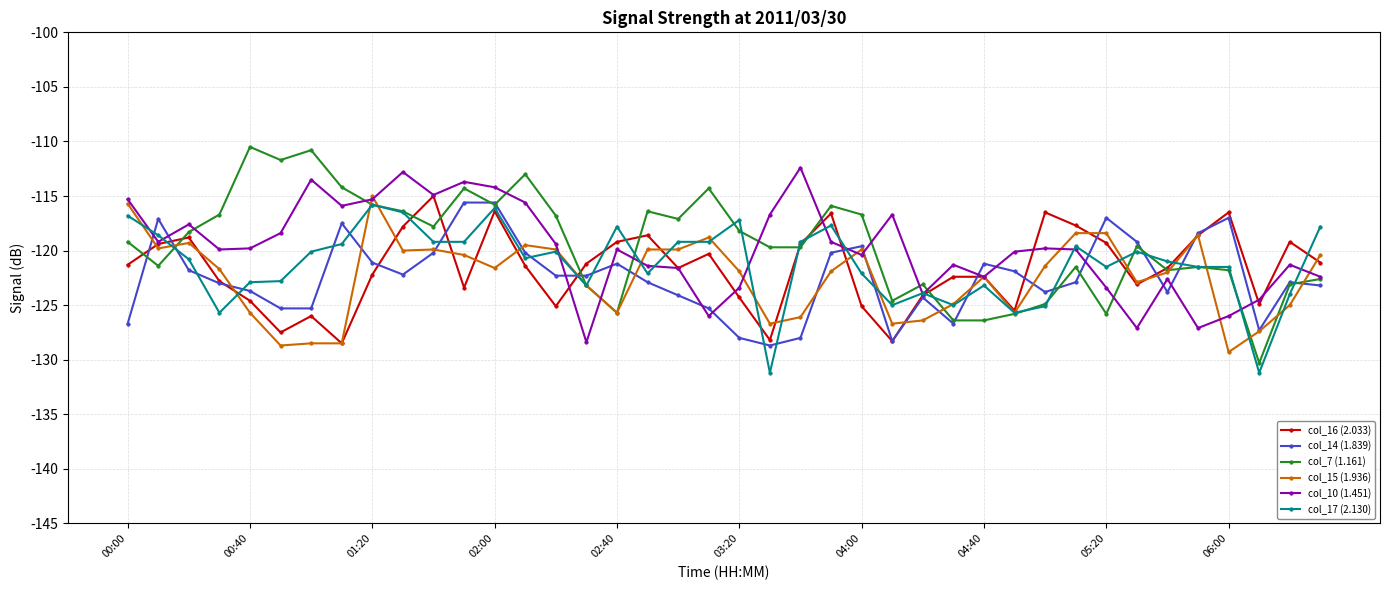

Which series has the widest spread of values?

col_7 (1.161)